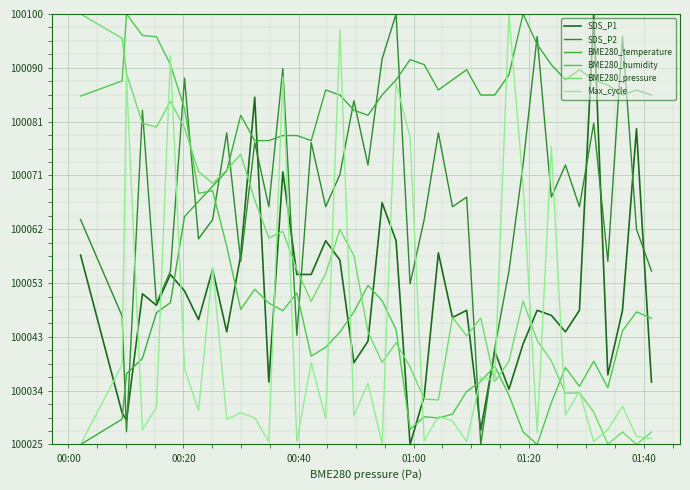

What are all the series names shown in the legend?

SDS_P1, SDS_P2, BME280_temperature, BME280_humidity, BME280_pressure, Max_cycle